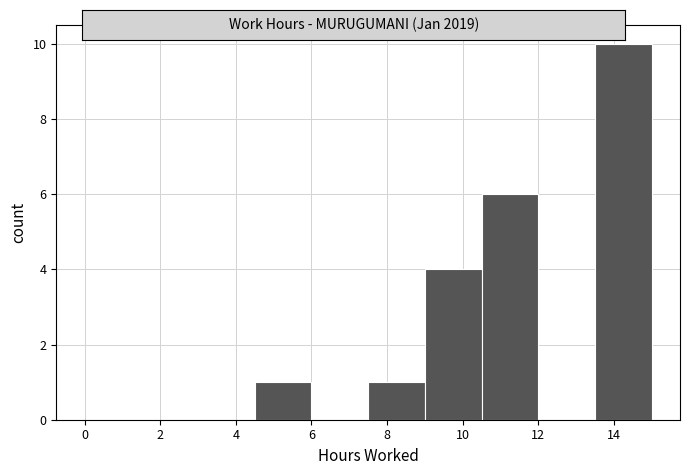

Reading left to right, transcribe this chart: for each bar, give the range it covers on the x-axis and its height. Neither the bar edges nor the heights are printed on the chart, so give them approximately, as read against the axes.

0.0 to 1.5: 0
1.5 to 3.0: 0
3.0 to 4.5: 0
4.5 to 6.0: 1
6.0 to 7.5: 0
7.5 to 9.0: 1
9.0 to 10.5: 4
10.5 to 12.0: 6
12.0 to 13.5: 0
13.5 to 15.0: 10